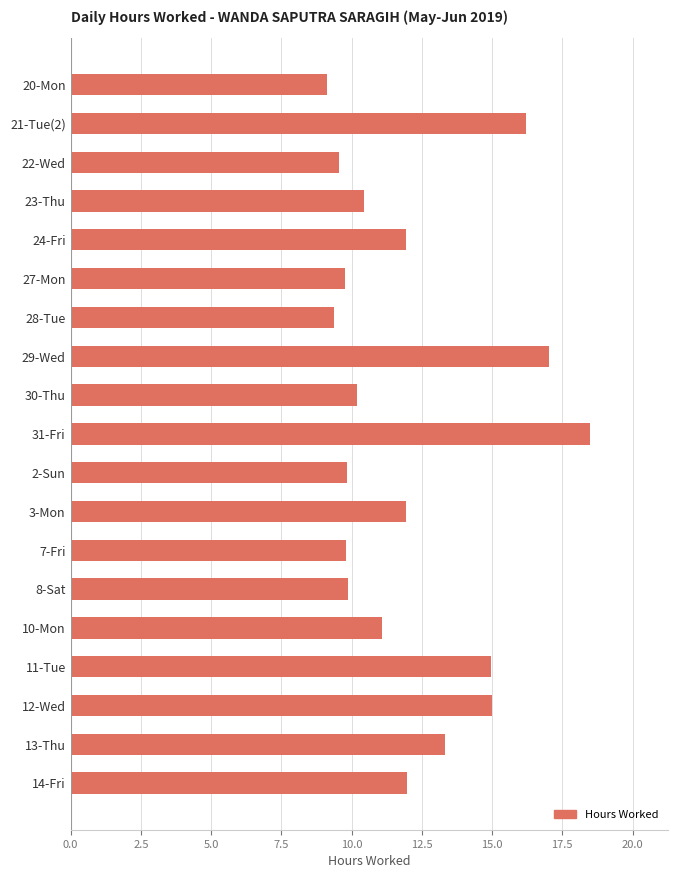

What is the sum of the values at 23-Thu and 31-Fri?

28.9